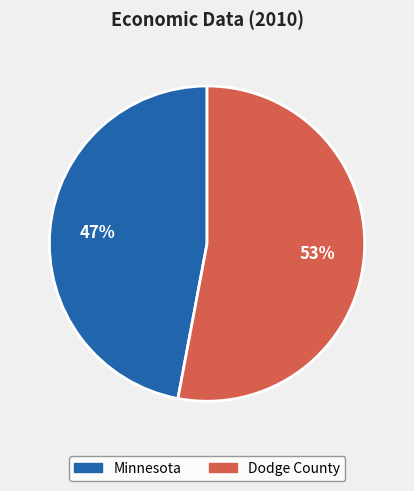

What is the ratio of the value at Dodge County to the value at Minnesota?

1.1